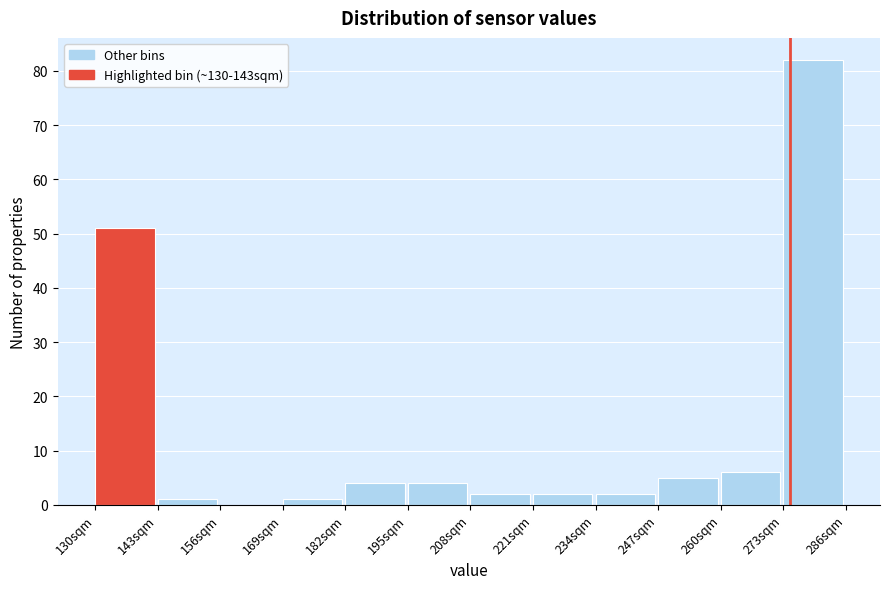

Reading left to right, list every bar in this chart as the range it spans on the x-axis followed by its height. Neither the bar edges nor the heights are printed on the chart, so give them approximately, as read against the axes.

130 to 143: 51
143 to 156: 1
156 to 169: 0
169 to 182: 1
182 to 195: 4
195 to 208: 4
208 to 221: 2
221 to 234: 2
234 to 247: 2
247 to 260: 5
260 to 273: 6
273 to 286: 82